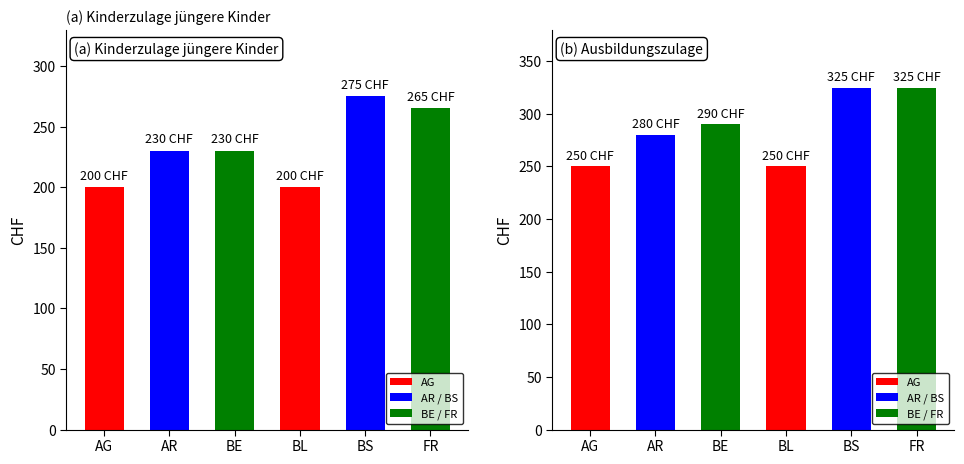

Are the bars grouped side by side (vs. stacked)?

Yes